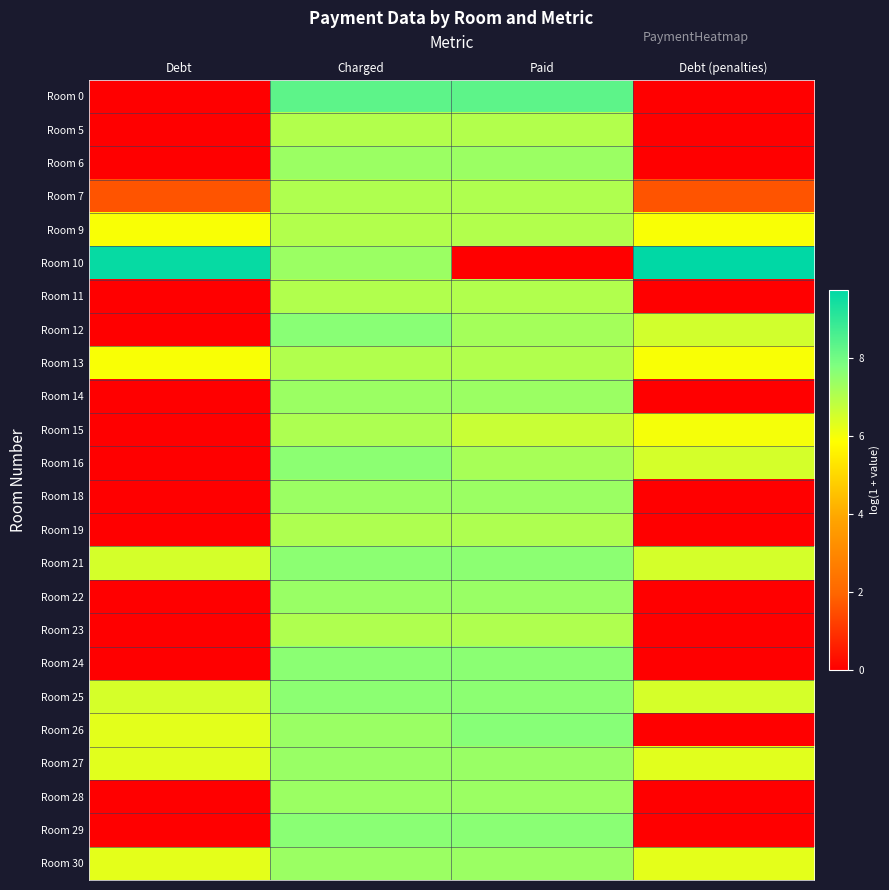

At how many categories does at least one series exceed 0?

4